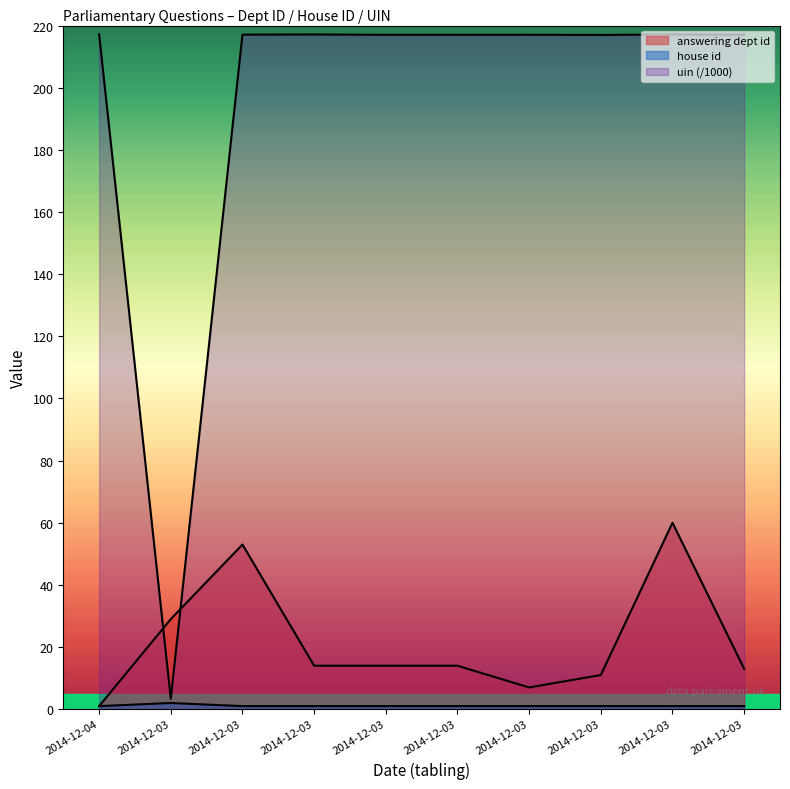

At which label is uin_numeric closest to 110?

2014-12-03